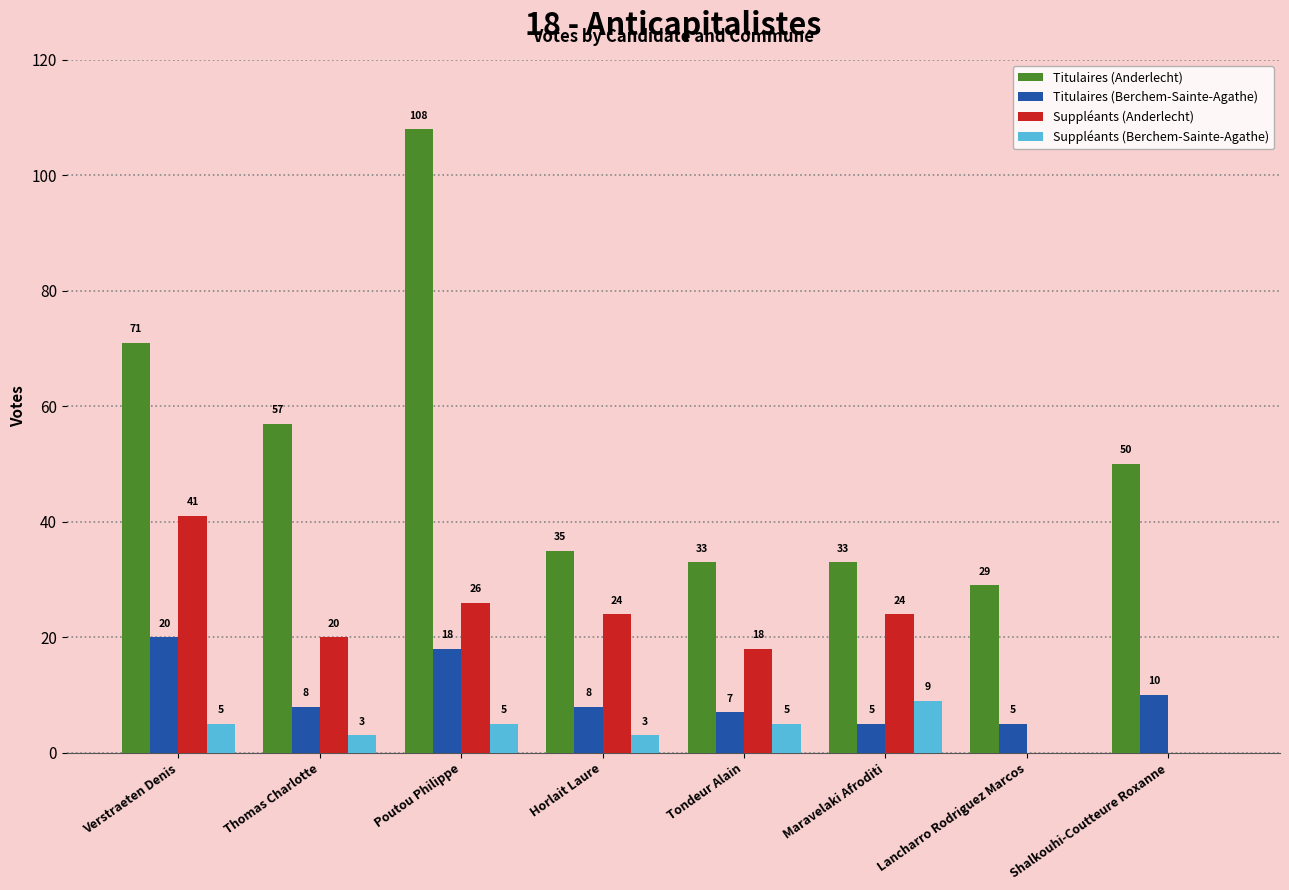

True or false: Titulaires (Anderlecht) has a value of 108 at Poutou Philippe.

True